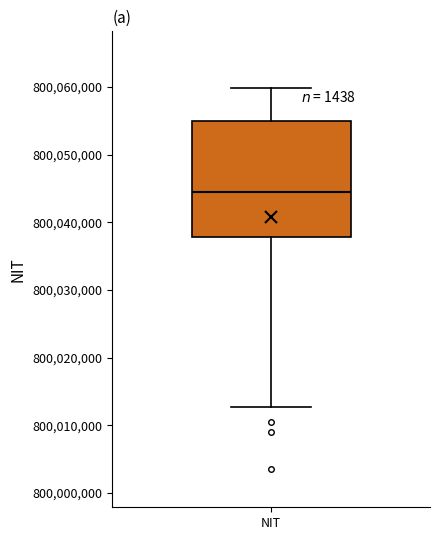

Where does the upper whisker of the box for NIT end on the y-axis? The values are not printed on the chart, so give them approximately, as read against the axis.

800060000